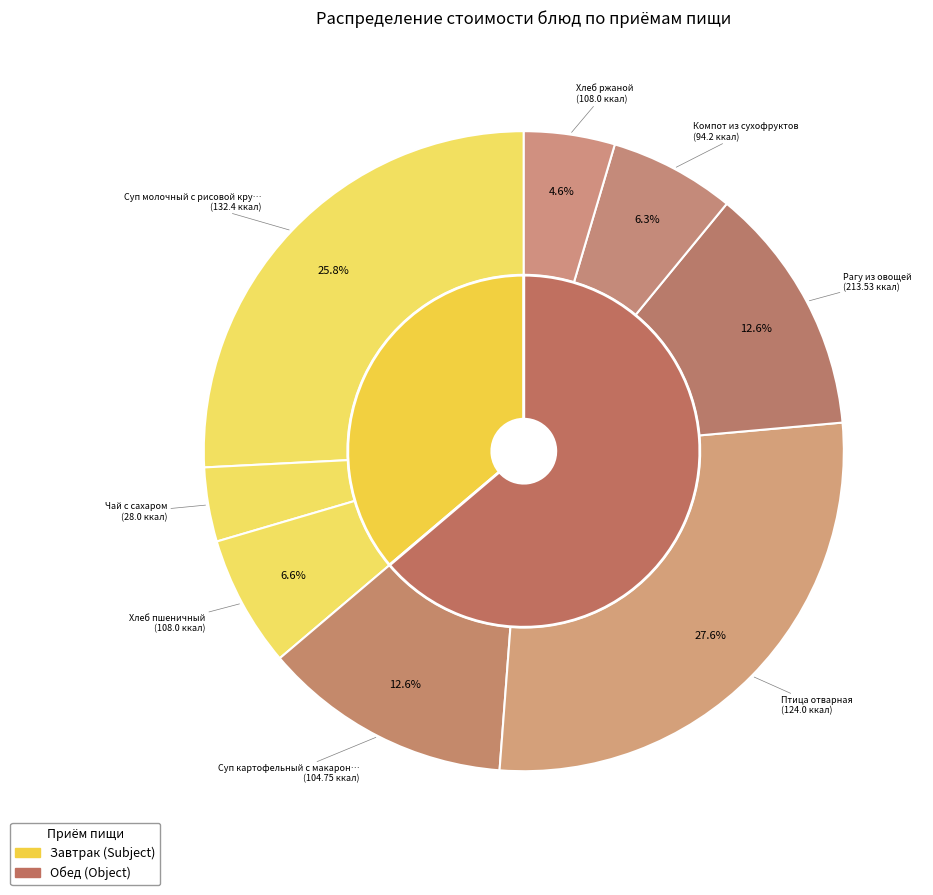

What percentage do Птица отварная and Хлеб ржаной together represent?

32.2%